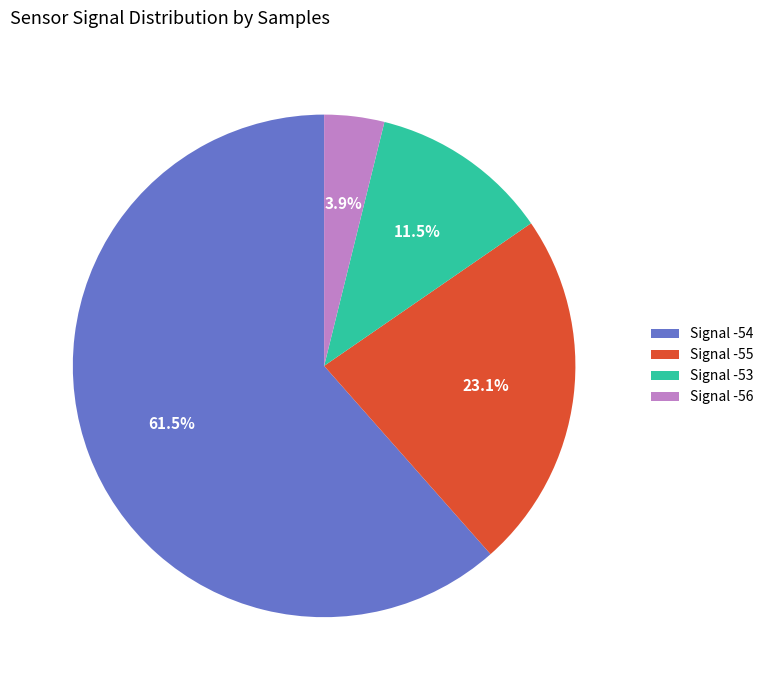

What percentage is NOT represented by Signal -54?

38.5%